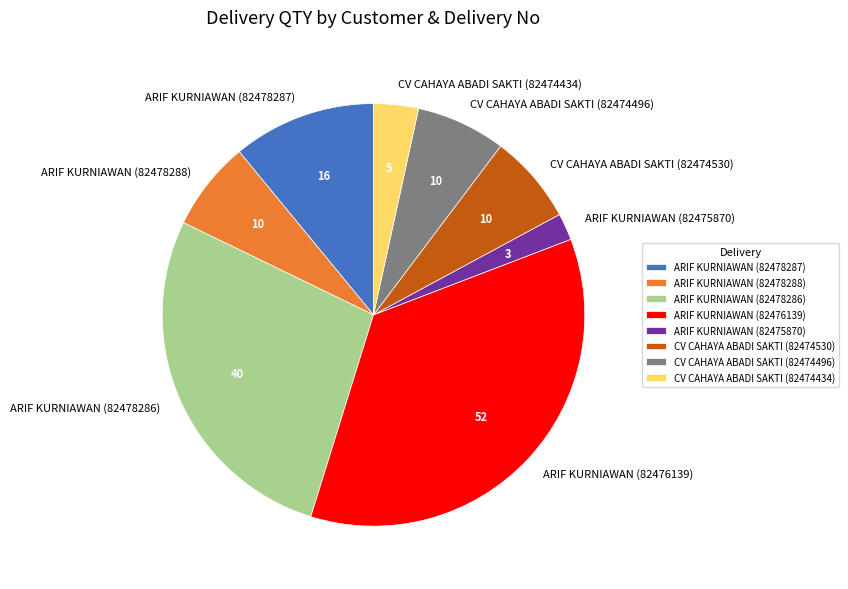

Is there a majority slice in this chart?

No